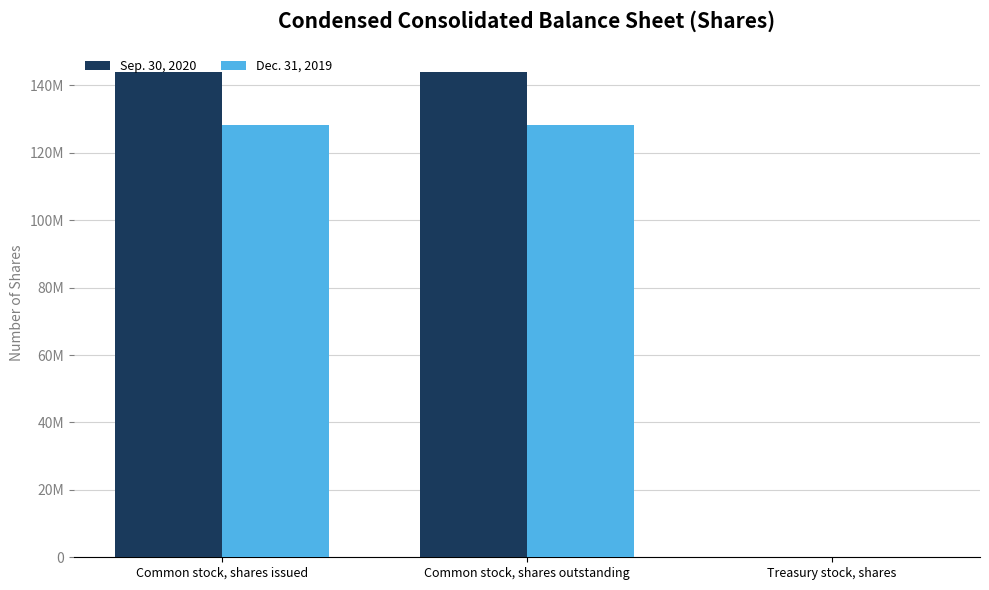

What is the sum of all Sep. 30, 2020 values?

287735228